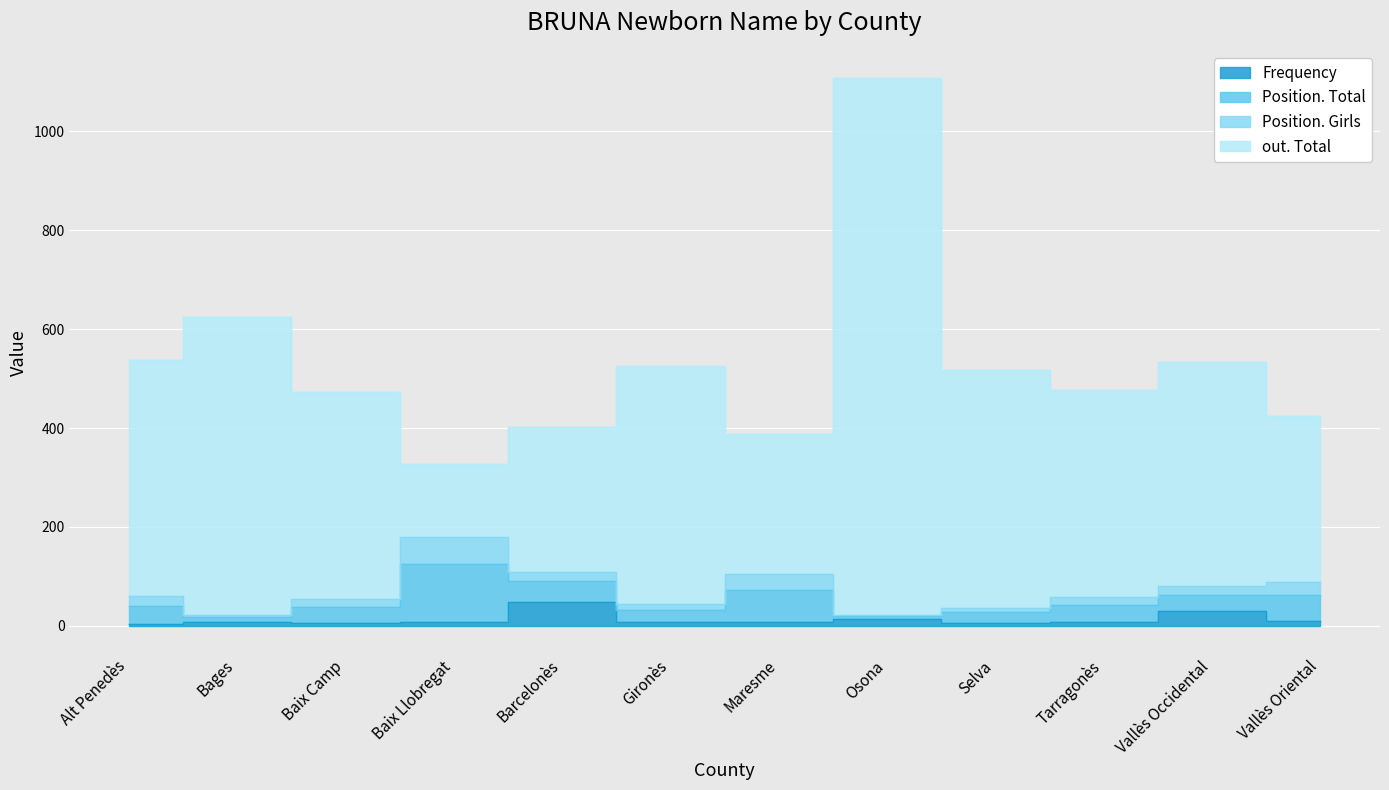

The Frequency series shows 7 at Bages. True or false?

True